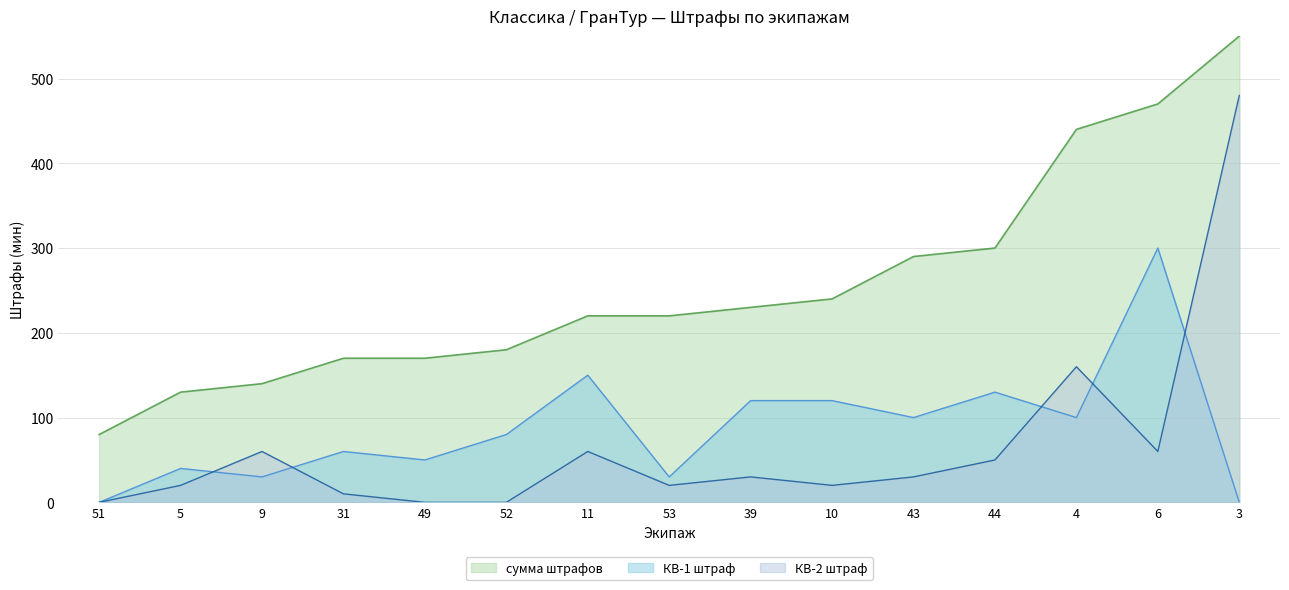

In КВ-1 штраф, how many points are higher than both neighbors (excluding endpoints)?

5